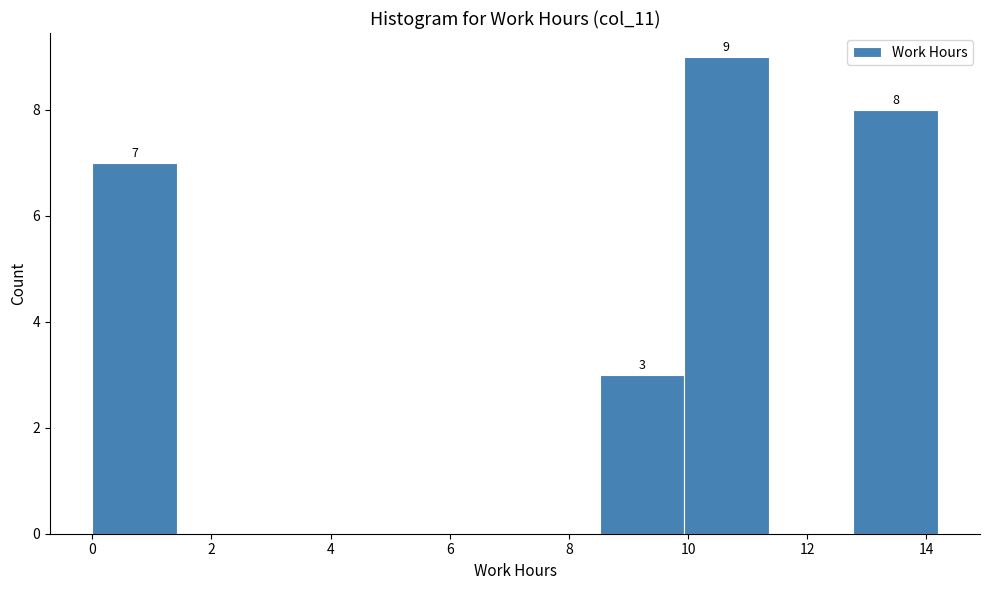

Which range on the x-axis has the tallest bar?

10.0 to 11.4